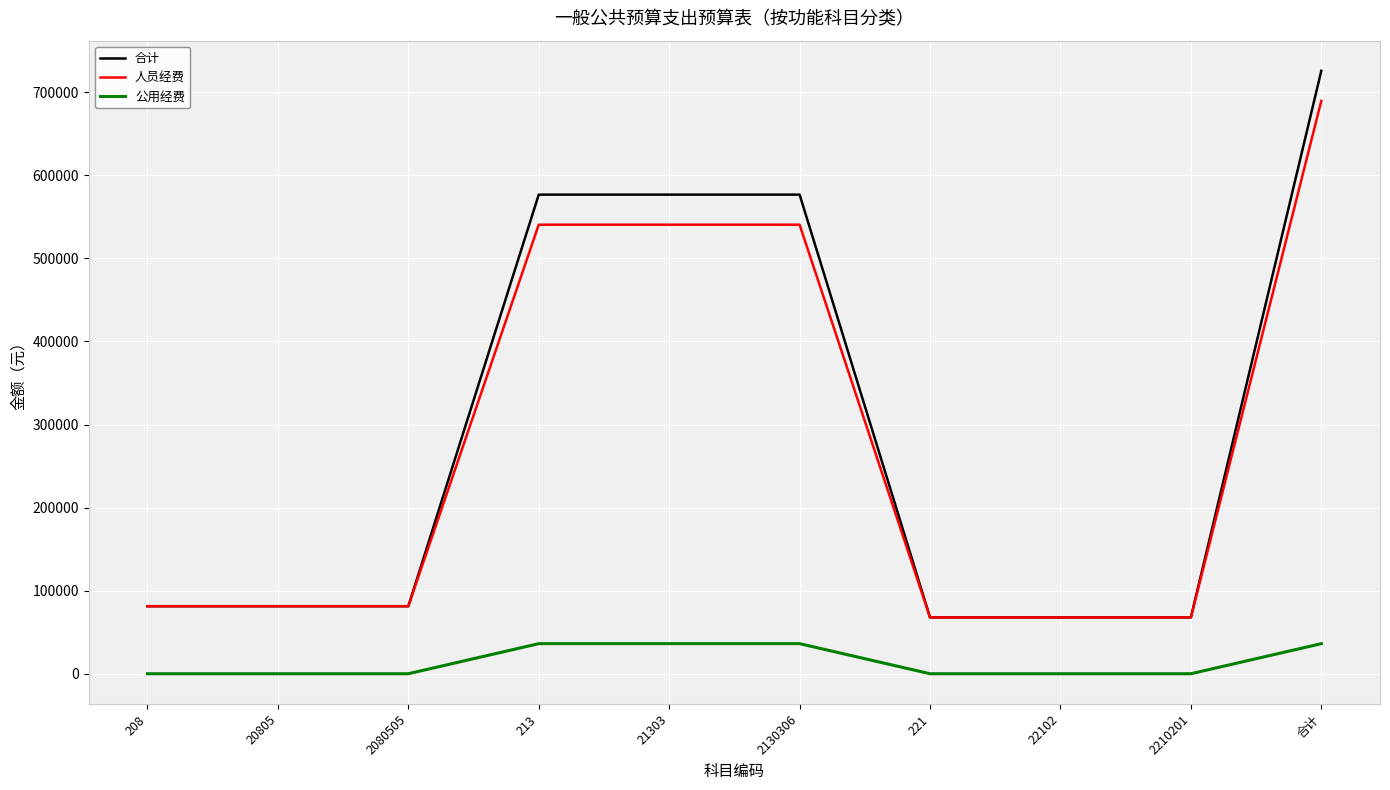

What is the sum of the 合计 values at 2080505 and 21303?

658029